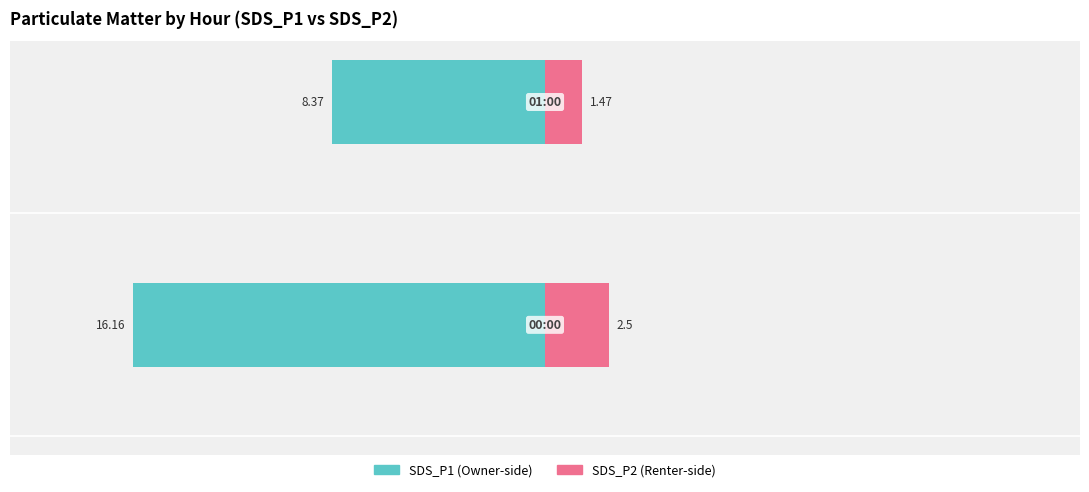

Where is SDS_P1 nearest to the value -12?

1